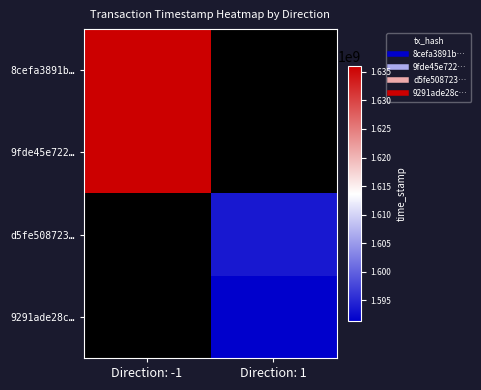

List the labels in order of 9fde45e722… value, smallest first.

Direction: -1, Direction: 1